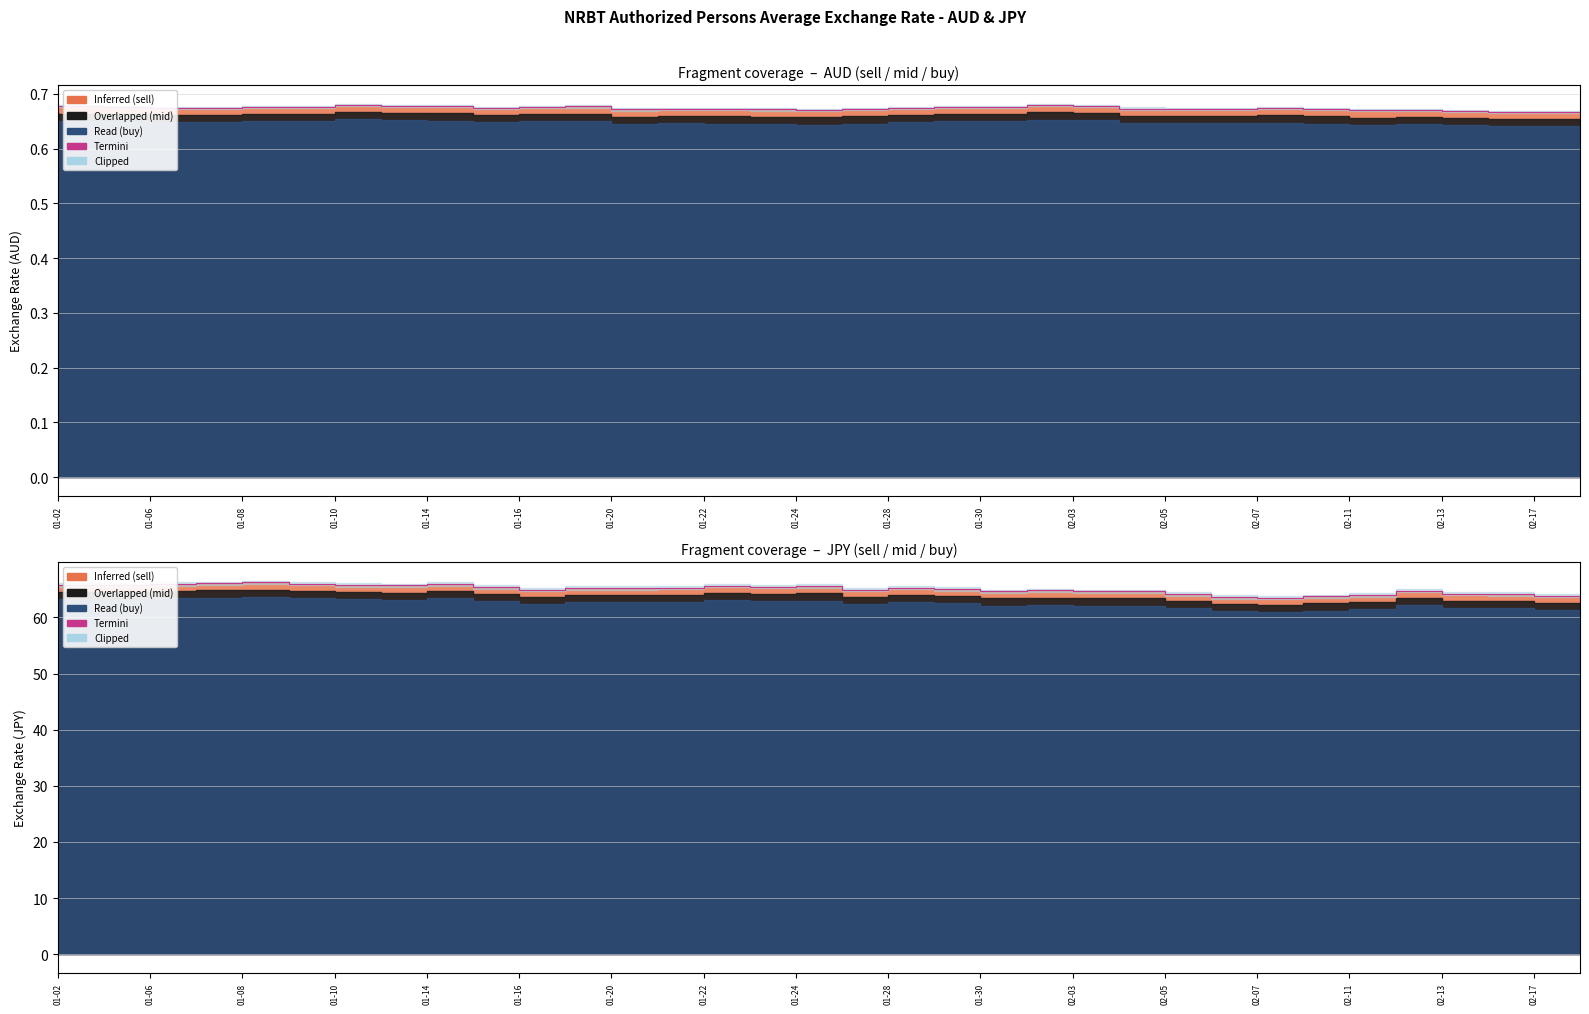

How many points are higher than both their immediate neighbors (excluding endpoints)?

9